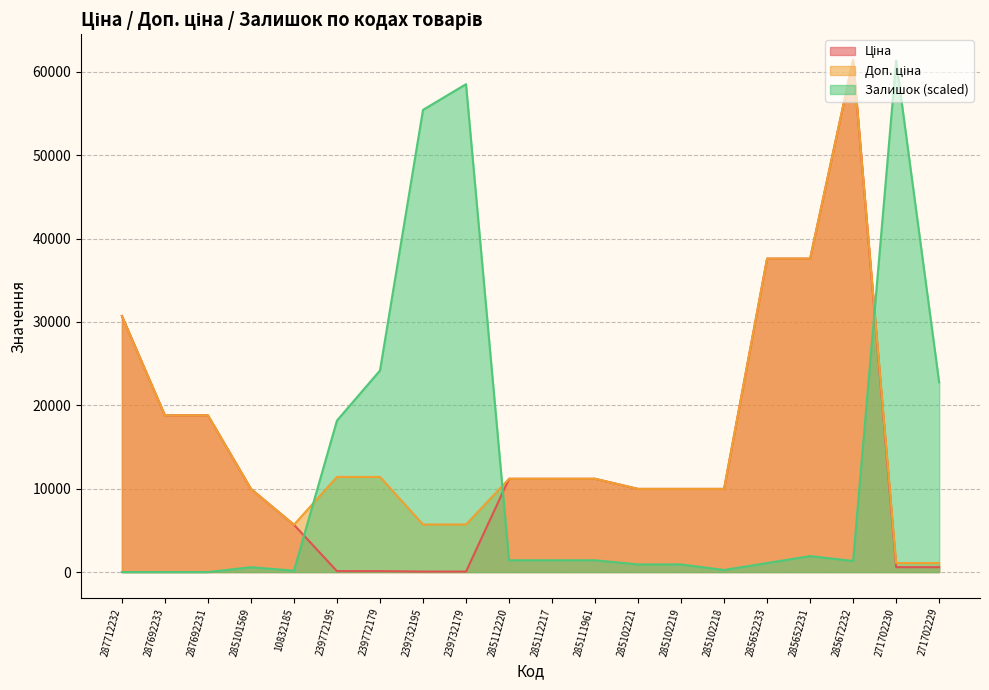

True or false: Доп. ціна has a value of 1081.7 at 271702229.

True